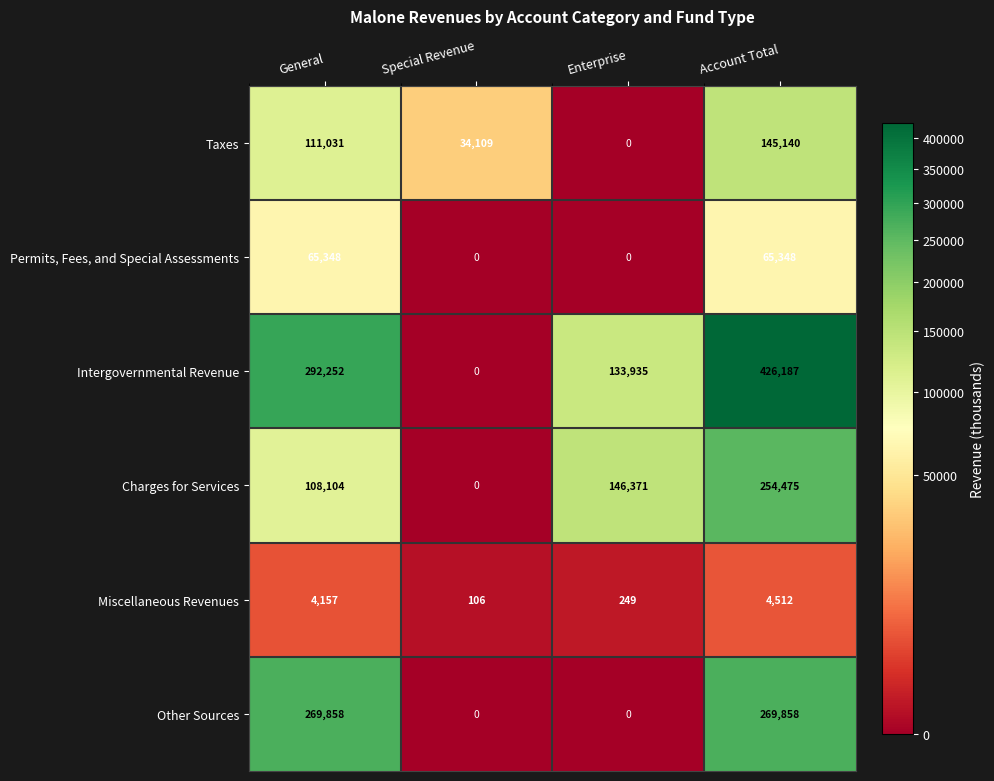

What value does the Charges for Services series have at Account Total, to the nearest 100?

254500